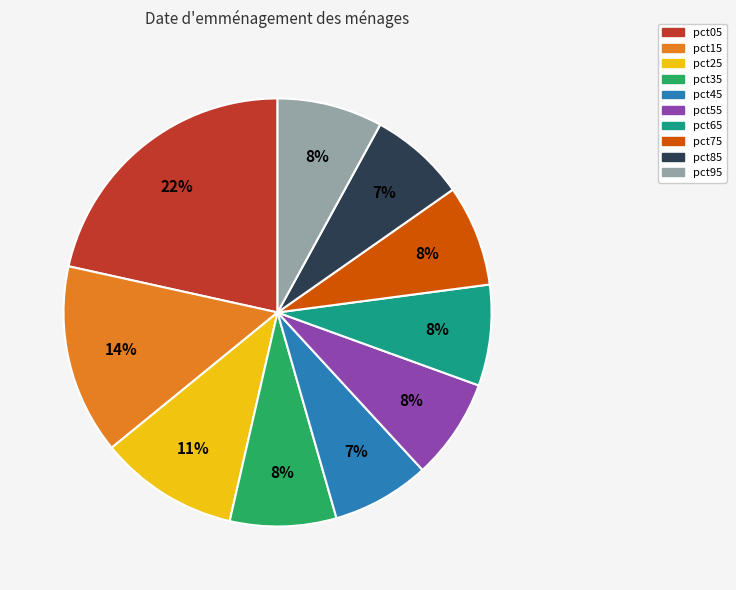

Do pct35 and pct65 together represent more than half of the pie?

No